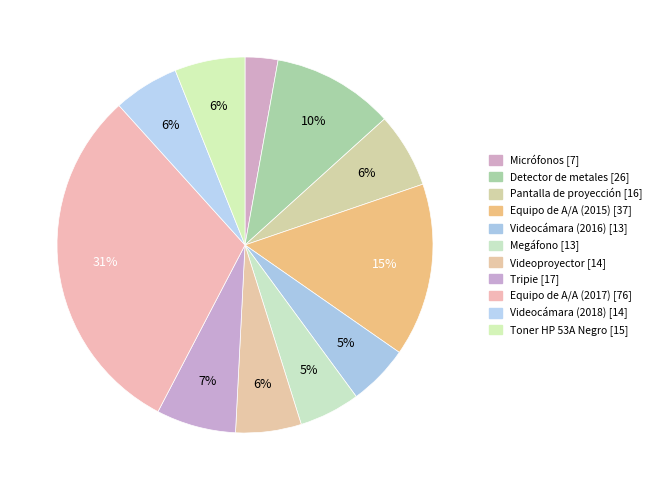

How many segments does this pie chart have?

11